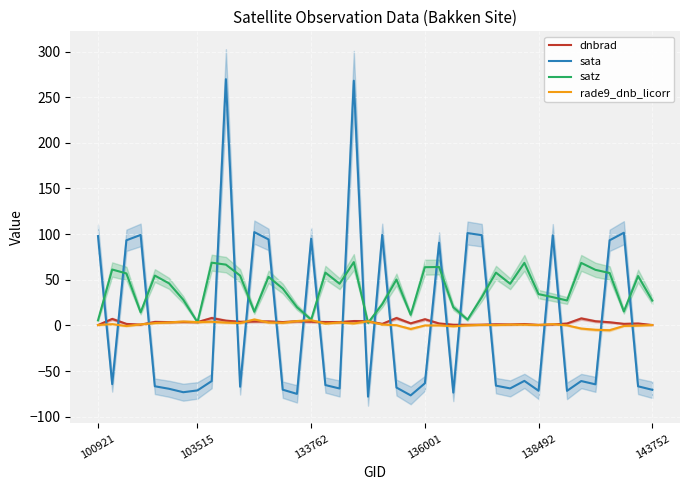

What is the minimum value shown in the chart?

-78.1